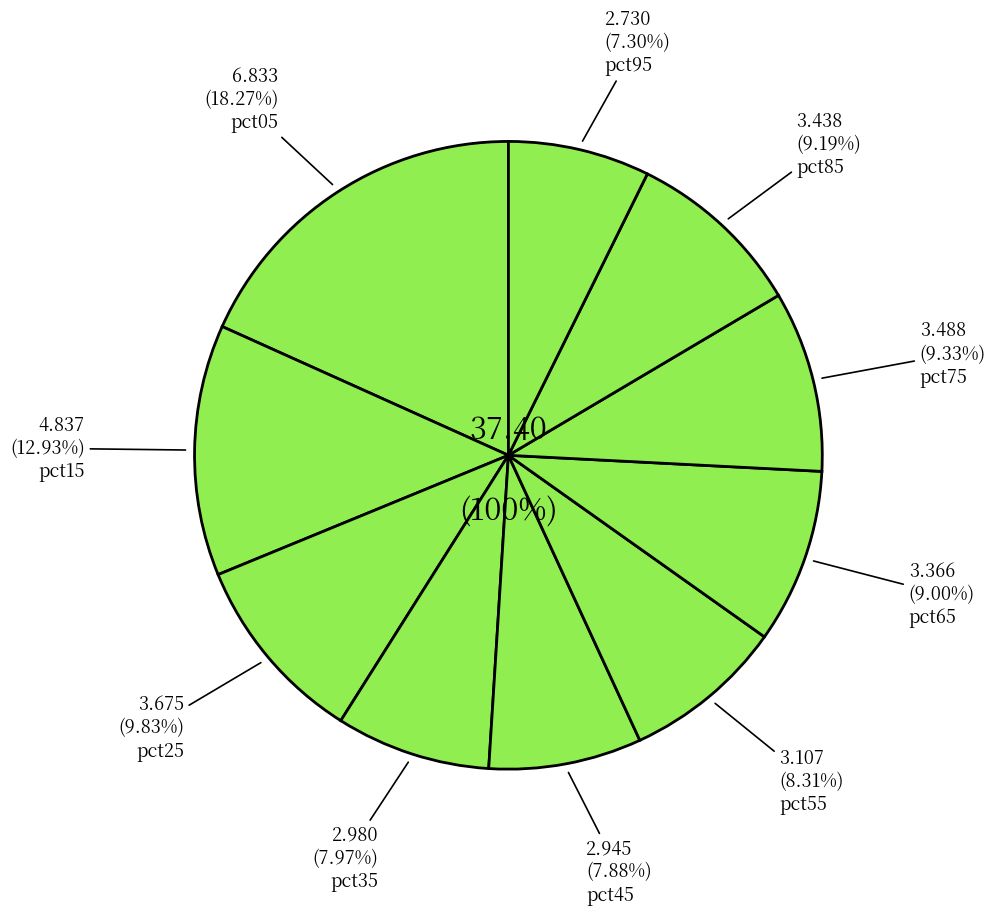

What is the change in value from pct25 to pct65?

-0.3